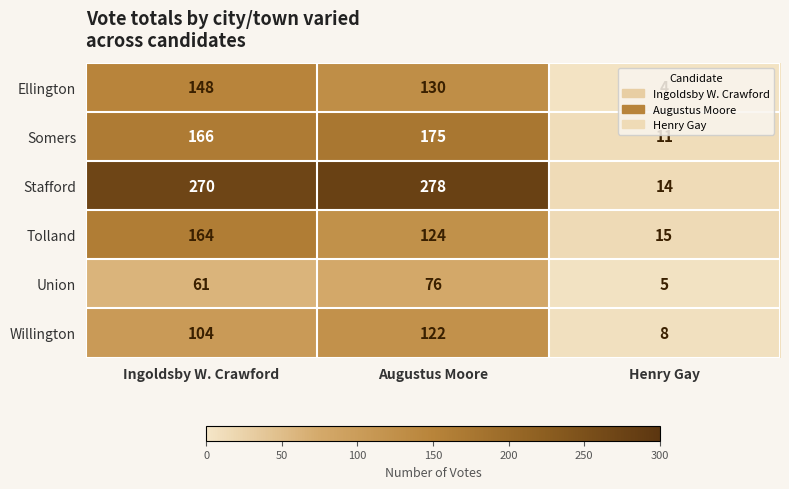

The Ellington series shows 262 at Ingoldsby W. Crawford. True or false?

False